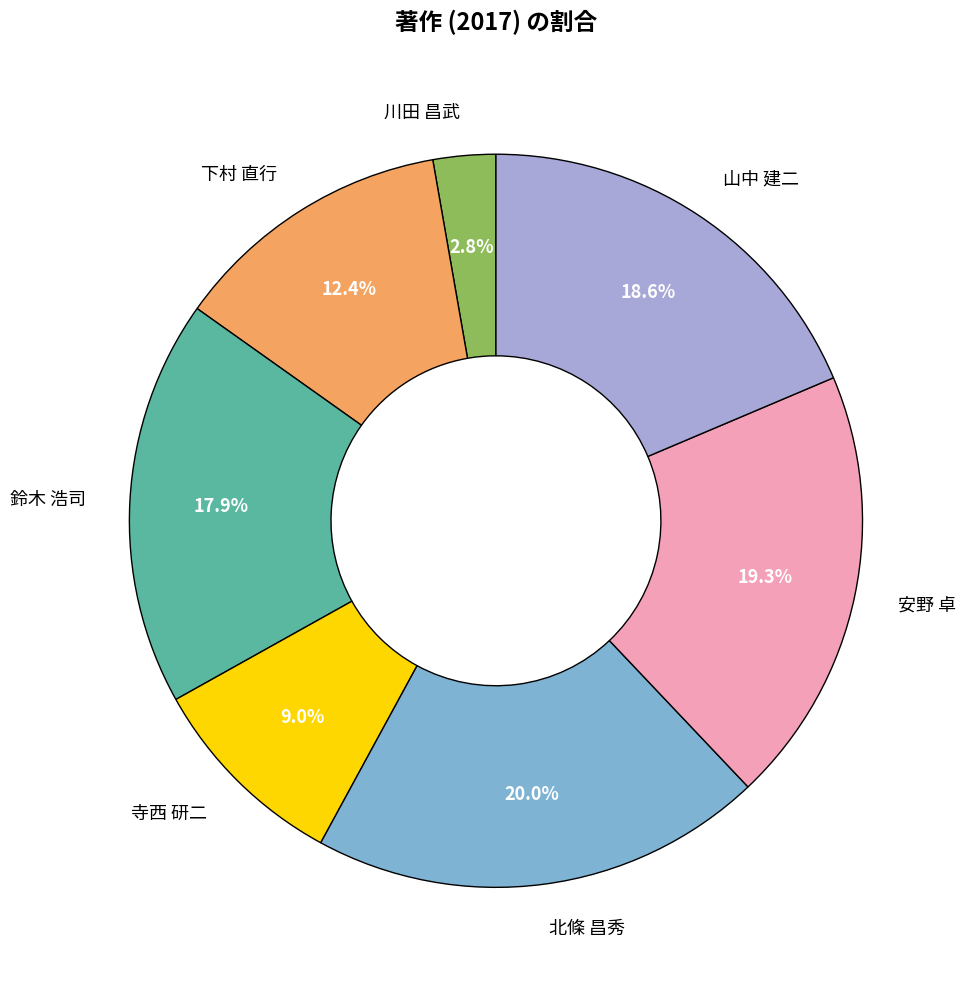

Count the number of slices in the pie.

7